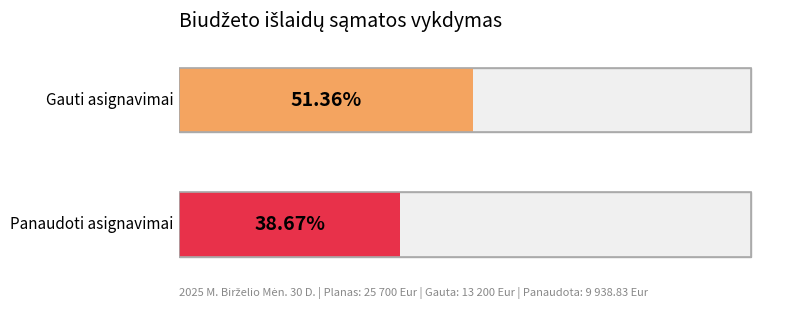

True or false: Panaudoti asignavimai has a value of 9938.8 at IŠLAIDOS (metams).

True